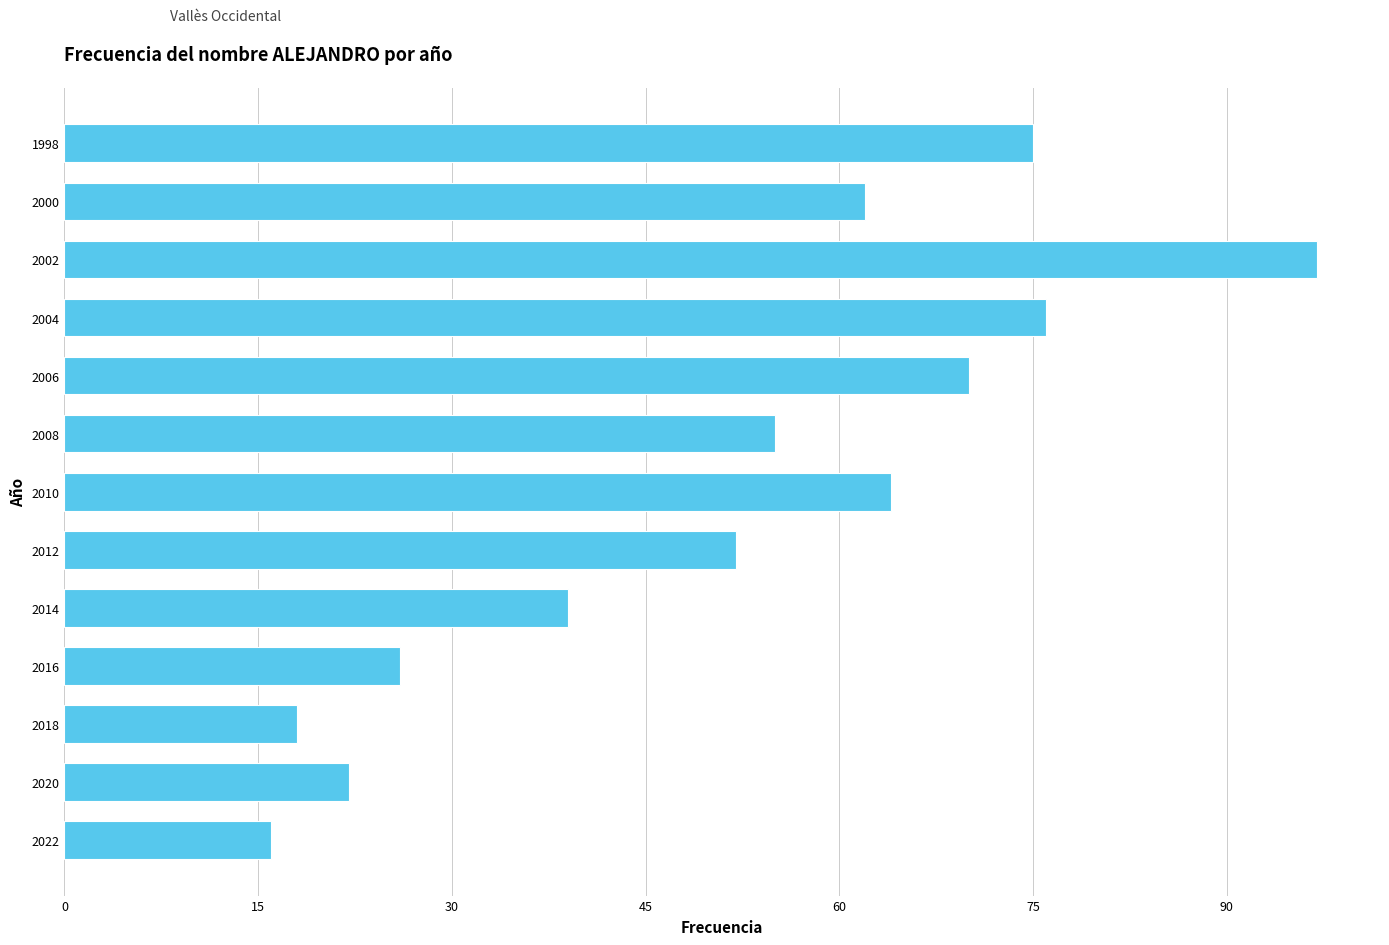

What is the average value?

52